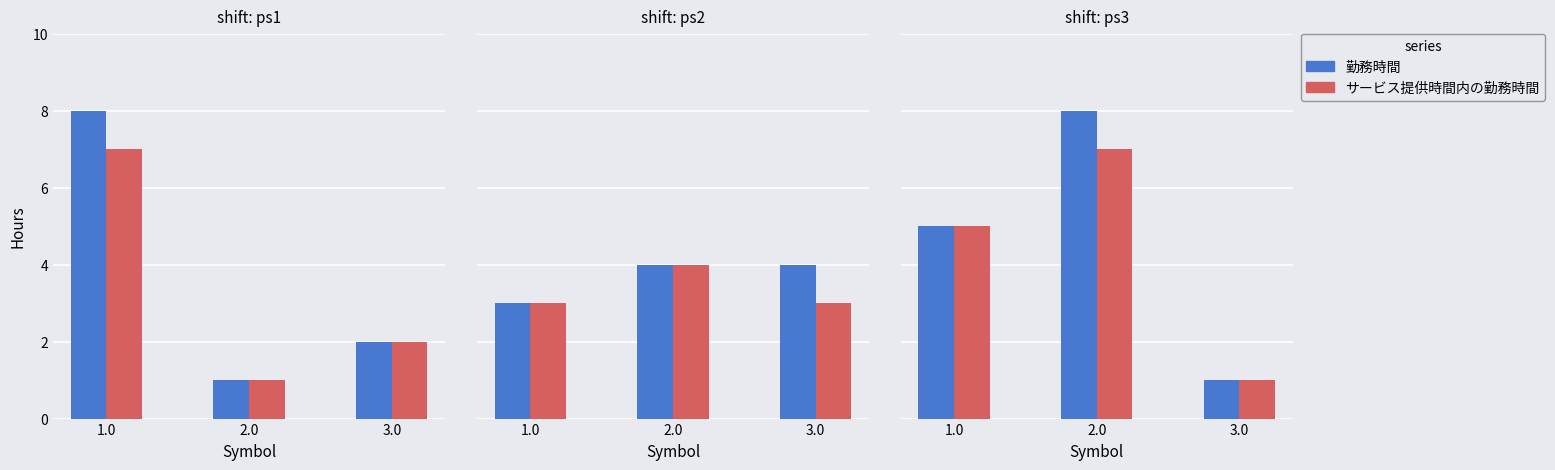

Count the number of categories in the chart.

3